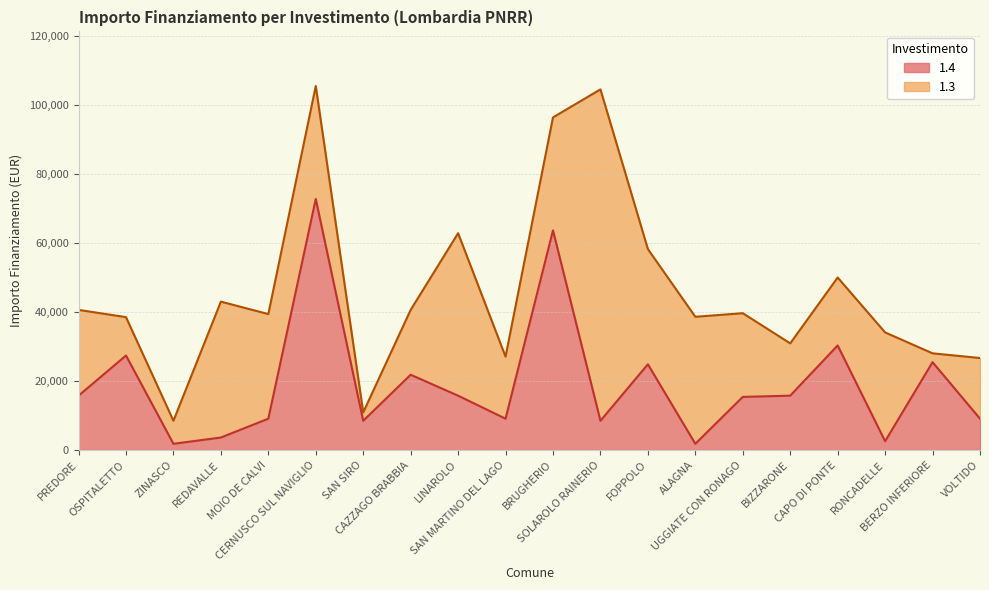

The chart shows a value of 2571 at RONCADELLE. True or false?

True